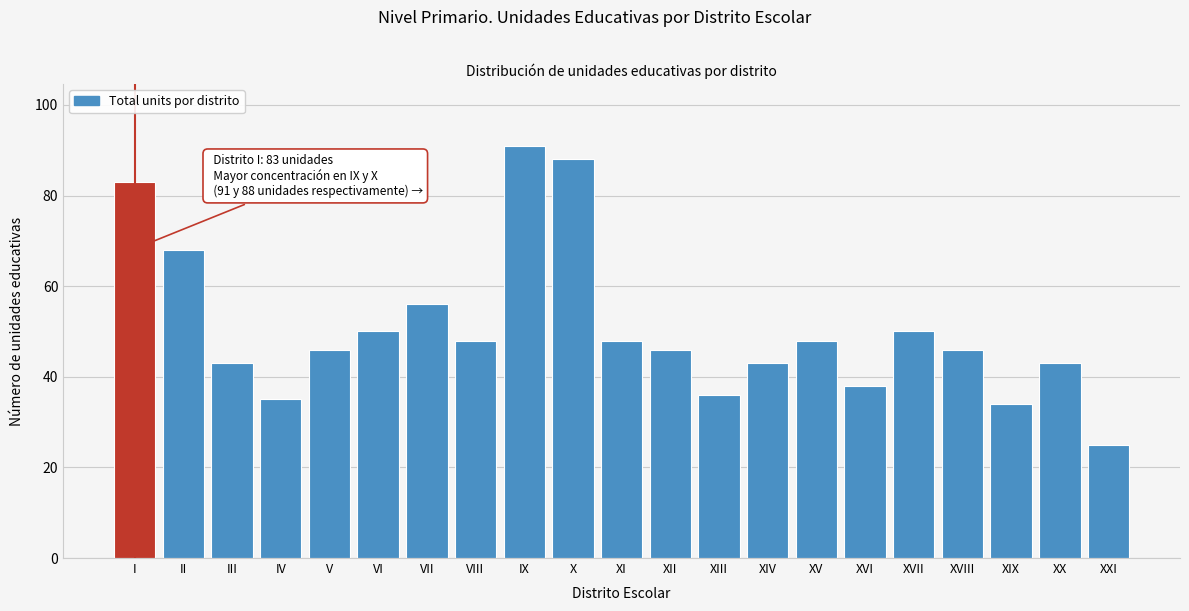

Reading left to right, what are all the values shown in this chart?

I=83	II=68	III=43	IV=35	V=46	VI=50	VII=56	VIII=48	IX=91	X=88	XI=48	XII=46	XIII=36	XIV=43	XV=48	XVI=38	XVII=50	XVIII=46	XIX=34	XX=43	XXI=25